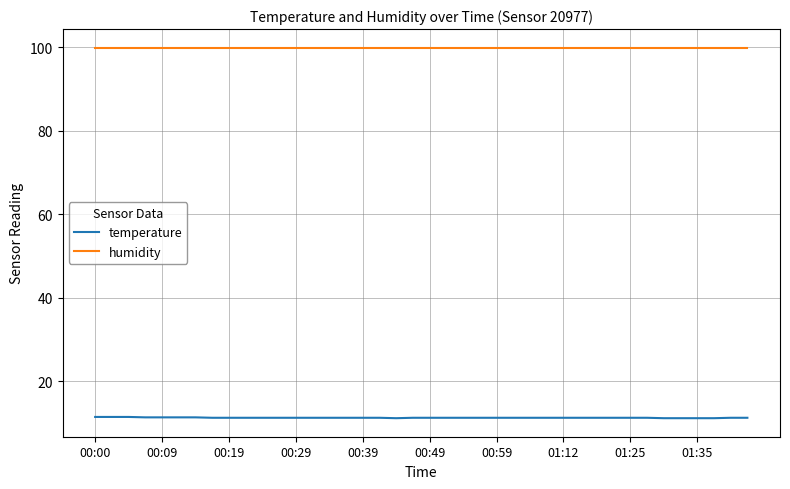

What is the sum of all temperature values?

448.5